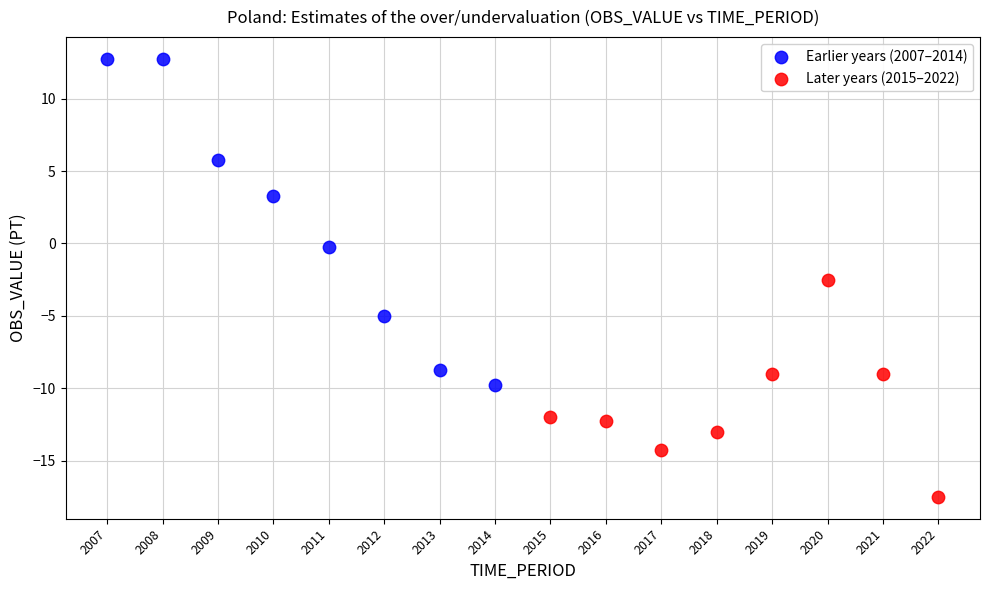

Which series reaches the minimum Y coordinate?

Later years (2015–2022)